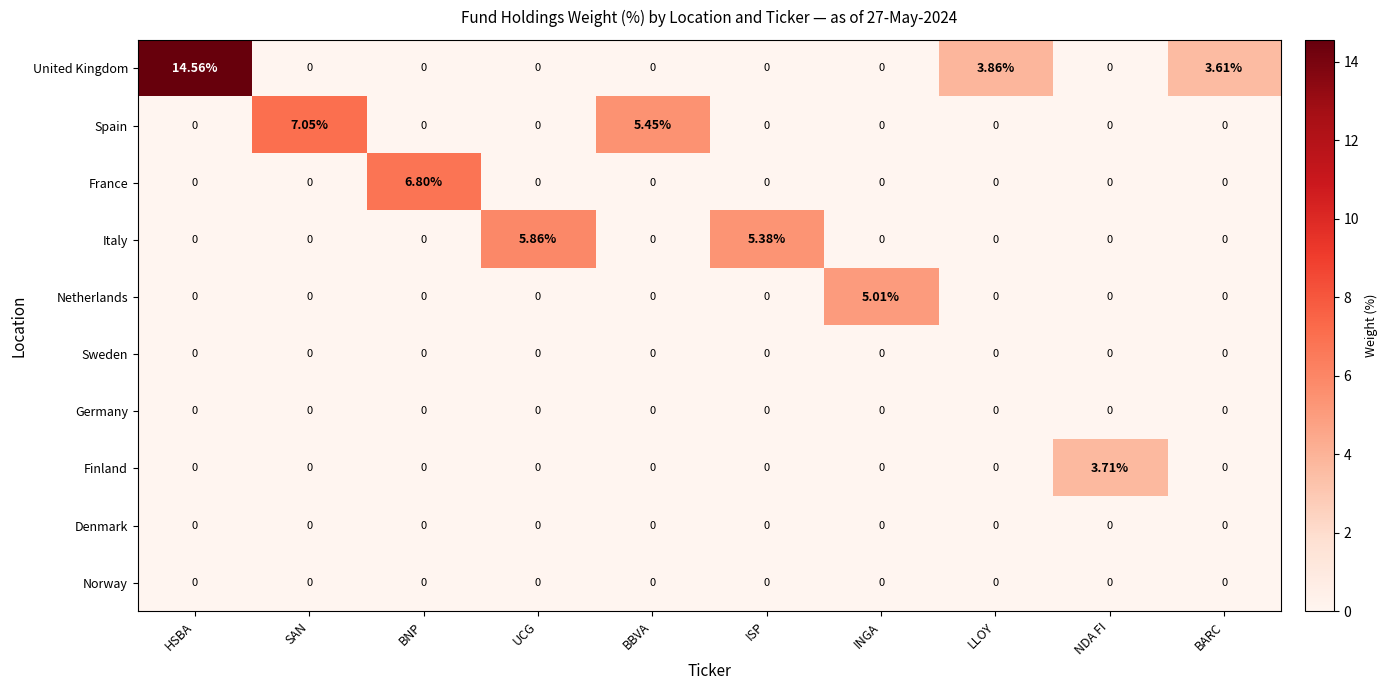

Which series has the largest range (max minus min)?

United Kingdom